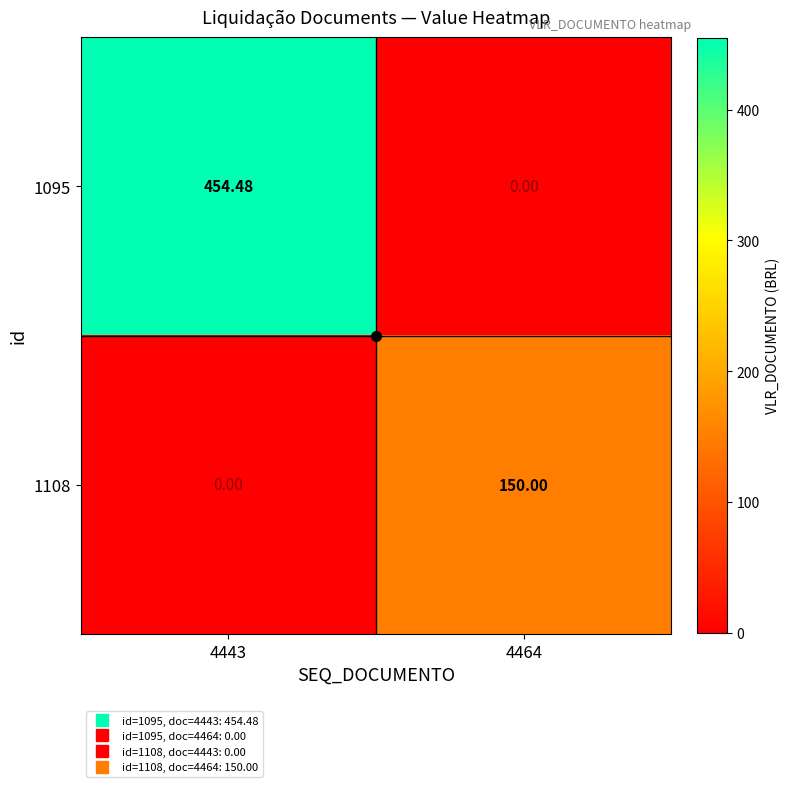

How many data points in 1095 are less than 454?

1